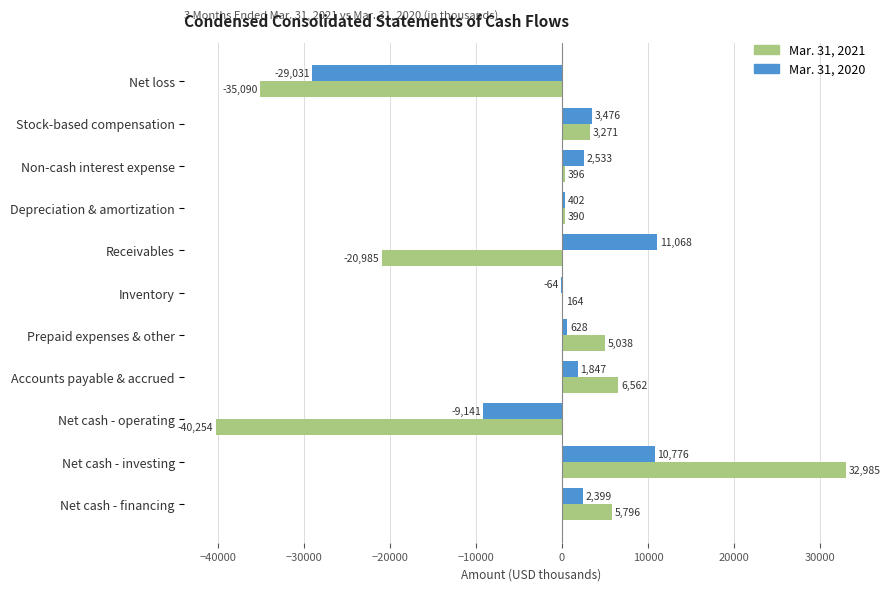

Between Inventory and Prepaid expenses & other, which series saw the biggest shift?

Mar. 31, 2021